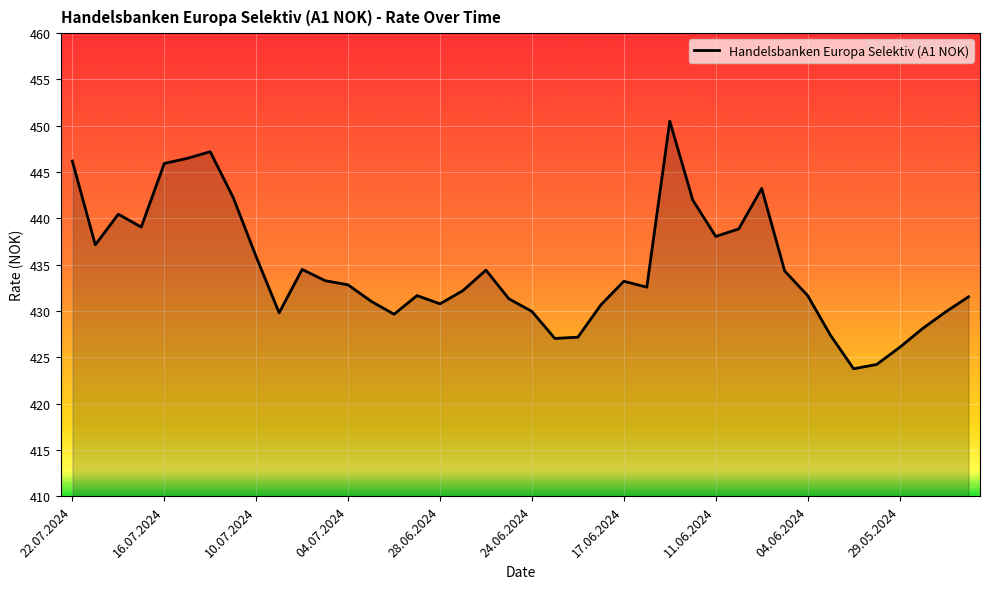

What is the difference between the maximum and minimum values?

26.7